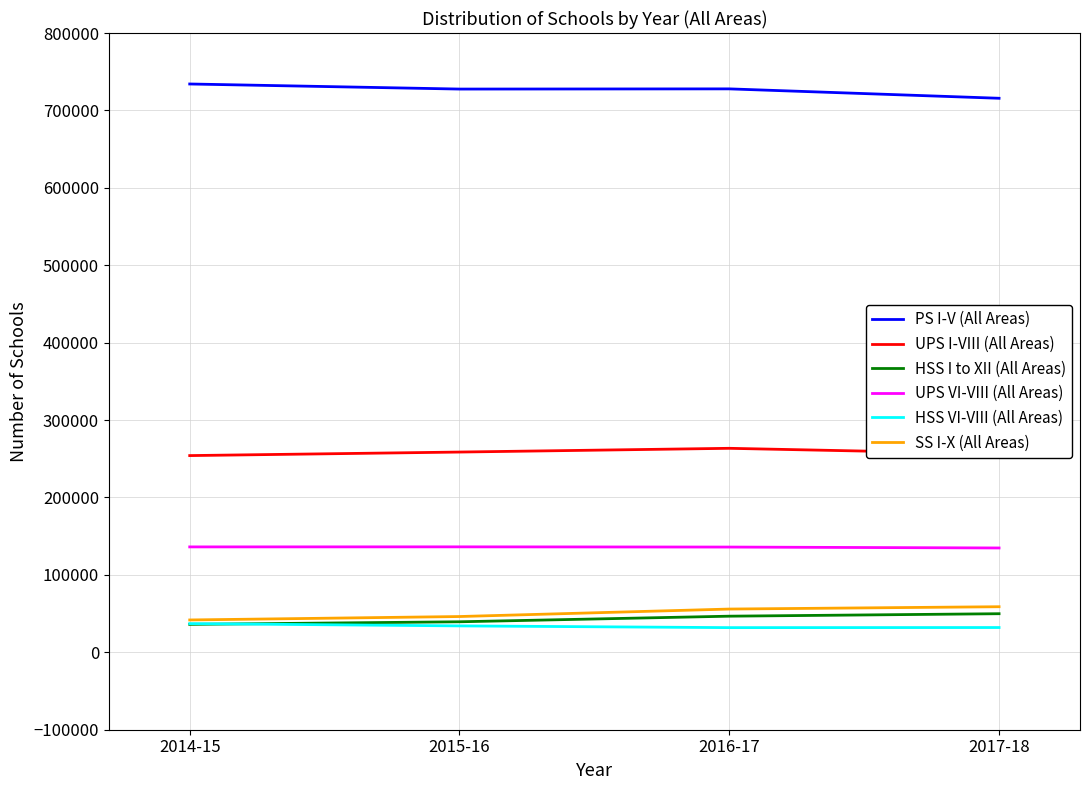

How many lines are shown in the chart?

6